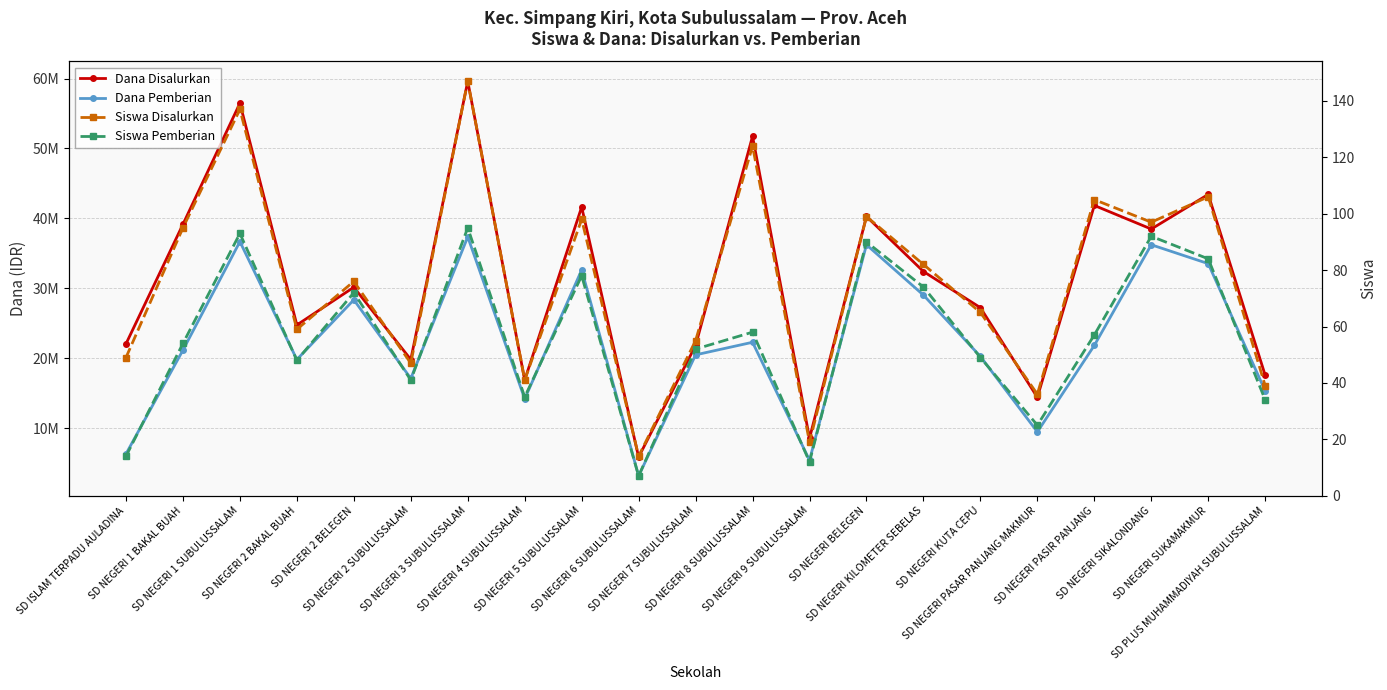

True or false: Dana Pemberian and Siswa Pemberian intersect in this chart.

False